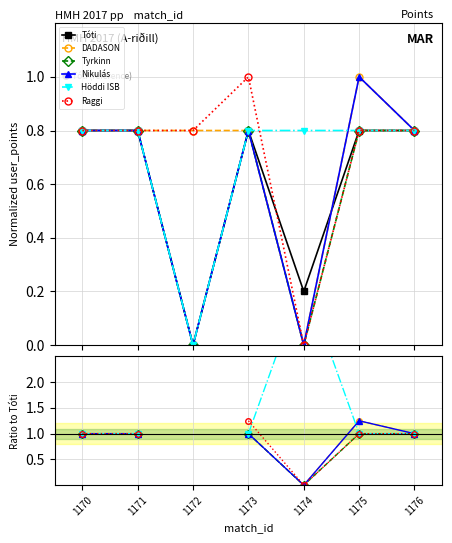

What is the maximum value shown in the chart?

4.0